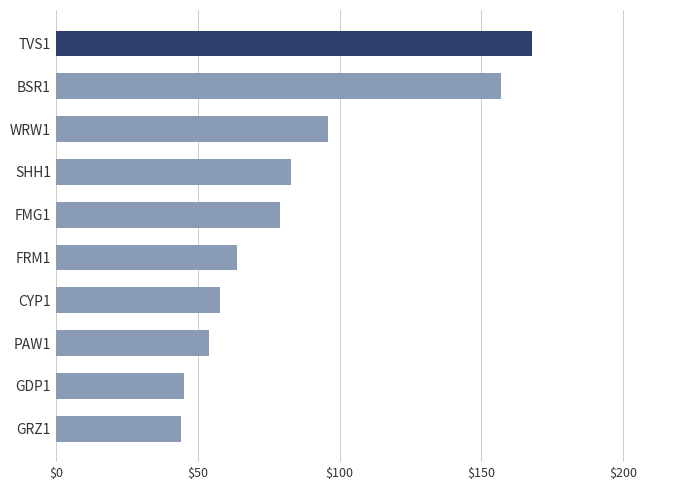

The value at GRZ1 is 67. True or false?

False